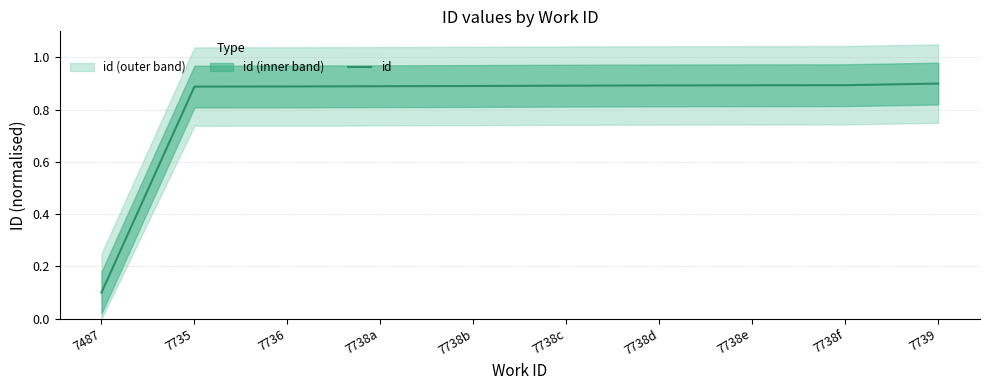

At which category does the chart reach its peak across all series?

7739